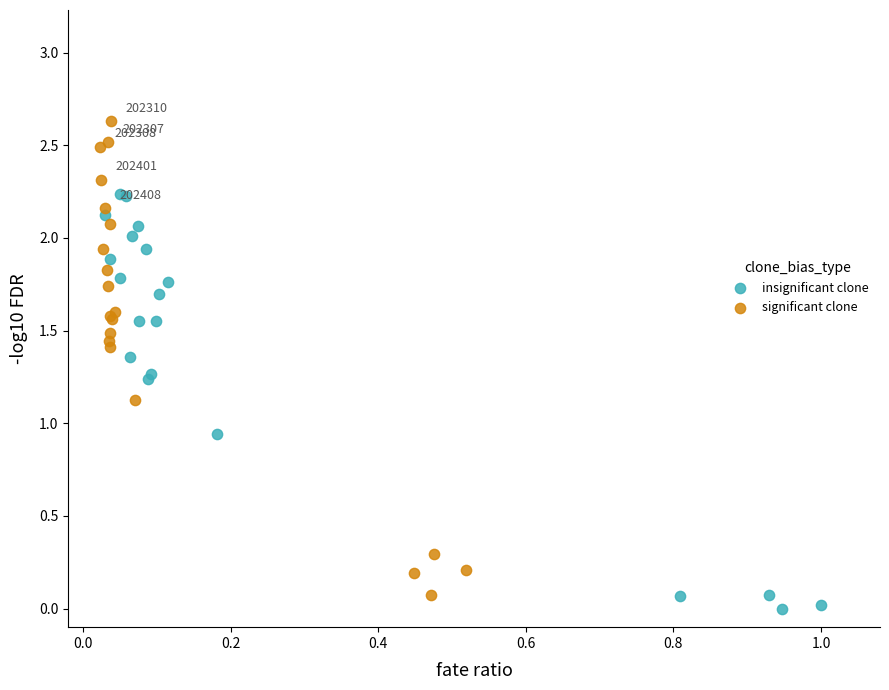

Which series reaches the maximum Y coordinate?

significant clone